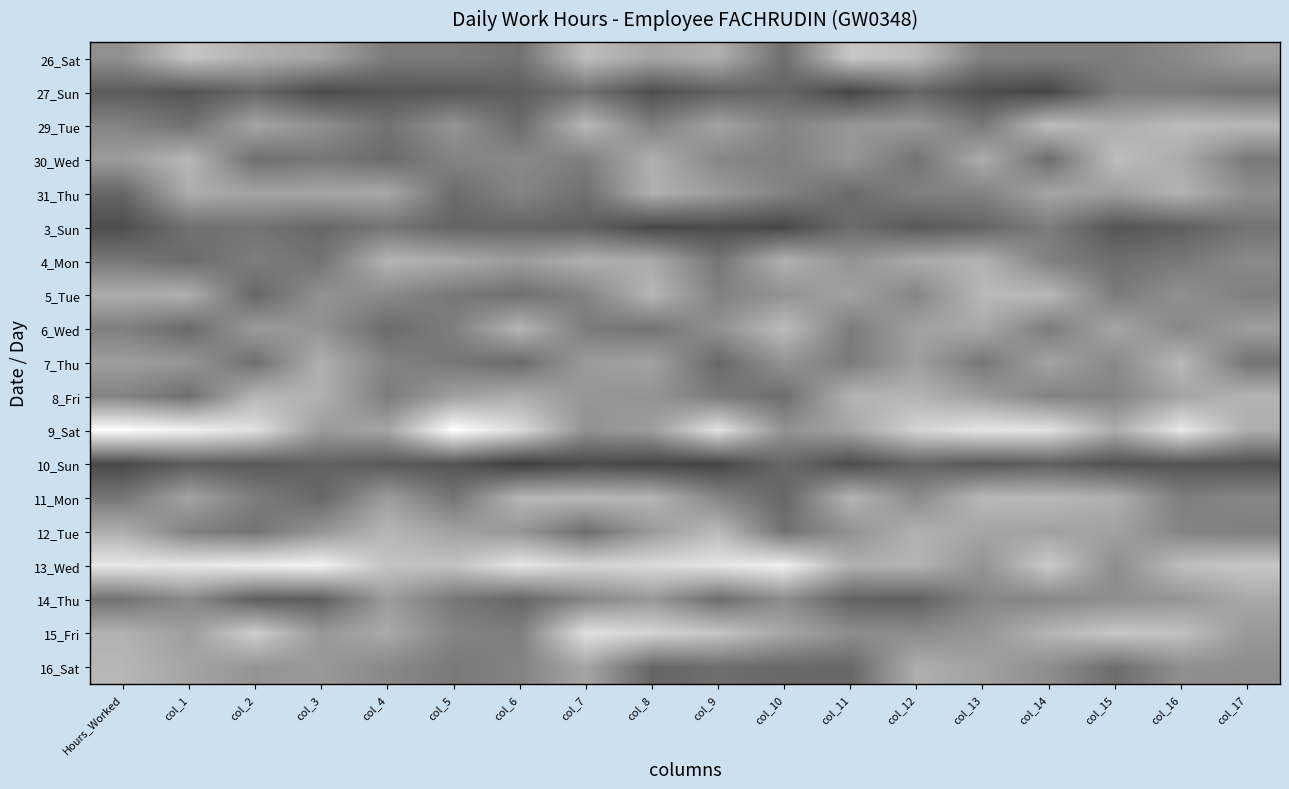

Reading left to right, list all the values displayed in this chart.

26_Sat: Hours_Worked=14.2	col_1=19.5	col_2=17.5	col_3=16.3	col_4=12.2	col_5=12.2	col_6=11.3	col_7=18.8	col_8=16.3	col_9=17.3	col_10=11.0	col_11=19.7	col_12=18.4	col_13=12.7	col_14=12.4	col_15=12.5	col_16=13.6	col_17=15.6
27_Sun: Hours_Worked=9.2	col_1=8.3	col_2=10.2	col_3=7.5	col_4=8.4	col_5=8.8	col_6=9.3	col_7=11.2	col_8=7.8	col_9=9.6	col_10=10.1	col_11=6.9	col_12=10.2	col_13=7.7	col_14=7.1	col_15=12.1	col_16=12.2	col_17=11.3
29_Tue: Hours_Worked=13.0	col_1=11.2	col_2=16.3	col_3=14.2	col_4=11.4	col_5=14.7	col_6=10.6	col_7=18.3	col_8=12.6	col_9=16.1	col_10=13.0	col_11=14.9	col_12=15.1	col_13=11.9	col_14=18.8	col_15=17.1	col_16=18.6	col_17=18.2
30_Wed: Hours_Worked=15.4	col_1=18.2	col_2=10.9	col_3=11.9	col_4=10.6	col_5=13.0	col_6=13.6	col_7=12.5	col_8=17.4	col_9=13.3	col_10=12.6	col_11=14.9	col_12=11.4	col_13=17.2	col_14=10.8	col_15=18.8	col_16=16.9	col_17=11.9
31_Thu: Hours_Worked=10.1	col_1=17.1	col_2=16.1	col_3=16.3	col_4=16.7	col_5=10.7	col_6=13.1	col_7=11.1	col_8=17.5	col_9=15.4	col_10=12.9	col_11=10.6	col_12=12.7	col_13=12.9	col_14=16.3	col_15=15.5	col_16=17.7	col_17=14.1
3_Sun: Hours_Worked=7.7	col_1=11.2	col_2=11.5	col_3=10.3	col_4=11.5	col_5=9.9	col_6=10.1	col_7=9.5	col_8=7.1	col_9=7.6	col_10=7.1	col_11=10.7	col_12=8.8	col_13=10.0	col_14=12.4	col_15=8.4	col_16=9.4	col_17=11.5
4_Mon: Hours_Worked=11.9	col_1=10.6	col_2=12.4	col_3=11.3	col_4=17.9	col_5=16.9	col_6=15.4	col_7=17.4	col_8=16.8	col_9=11.6	col_10=17.6	col_11=14.6	col_12=16.9	col_13=17.6	col_14=12.7	col_15=10.9	col_16=11.9	col_17=13.6
5_Tue: Hours_Worked=17.0	col_1=17.4	col_2=10.1	col_3=14.4	col_4=13.6	col_5=11.9	col_6=11.0	col_7=12.9	col_8=18.1	col_9=12.8	col_10=14.5	col_11=16.0	col_12=13.1	col_13=18.3	col_14=18.3	col_15=12.2	col_16=14.3	col_17=12.6
6_Wed: Hours_Worked=12.6	col_1=10.4	col_2=15.4	col_3=14.5	col_4=10.6	col_5=12.5	col_6=18.0	col_7=12.2	col_8=11.4	col_9=14.4	col_10=18.7	col_11=12.2	col_12=15.9	col_13=16.7	col_14=12.2	col_15=16.4	col_16=13.3	col_17=15.6
7_Thu: Hours_Worked=15.7	col_1=14.8	col_2=10.9	col_3=17.4	col_4=12.9	col_5=11.8	col_6=10.5	col_7=15.3	col_8=16.0	col_9=10.3	col_10=14.6	col_11=12.1	col_12=15.8	col_13=11.7	col_14=16.2	col_15=13.5	col_16=18.3	col_17=11.3
8_Fri: Hours_Worked=13.0	col_1=11.0	col_2=18.0	col_3=17.6	col_4=12.3	col_5=15.7	col_6=17.1	col_7=14.8	col_8=14.6	col_9=12.1	col_10=10.8	col_11=17.8	col_12=17.8	col_13=15.5	col_14=13.0	col_15=13.0	col_16=16.3	col_17=17.8
9_Sat: Hours_Worked=25.1	col_1=23.8	col_2=22.1	col_3=15.3	col_4=16.3	col_5=25.3	col_6=21.7	col_7=14.4	col_8=15.5	col_9=22.4	col_10=14.3	col_11=16.2	col_12=21.0	col_13=22.7	col_14=22.2	col_15=17.0	col_16=23.0	col_17=17.2
10_Sun: Hours_Worked=7.2	col_1=9.3	col_2=8.8	col_3=9.7	col_4=8.8	col_5=8.4	col_6=6.1	col_7=7.4	col_8=6.9	col_9=6.8	col_10=10.3	col_11=7.5	col_12=10.0	col_13=8.7	col_14=9.5	col_15=8.1	col_16=8.4	col_17=8.0
11_Mon: Hours_Worked=11.7	col_1=16.2	col_2=12.4	col_3=10.2	col_4=15.5	col_5=11.5	col_6=18.0	col_7=18.1	col_8=17.8	col_9=13.1	col_10=10.1	col_11=17.9	col_12=13.6	col_13=18.3	col_14=18.2	col_15=17.3	col_16=12.5	col_17=13.3
12_Tue: Hours_Worked=17.3	col_1=12.7	col_2=11.4	col_3=14.8	col_4=18.0	col_5=16.0	col_6=14.9	col_7=10.8	col_8=15.3	col_9=18.5	col_10=11.2	col_11=14.4	col_12=17.5	col_13=16.3	col_14=16.0	col_15=16.0	col_16=13.1	col_17=12.5
13_Wed: Hours_Worked=22.8	col_1=22.8	col_2=23.4	col_3=24.0	col_4=19.3	col_5=19.2	col_6=22.6	col_7=20.9	col_8=21.5	col_9=22.6	col_10=23.7	col_11=17.3	col_12=17.8	col_13=14.5	col_14=20.1	col_15=13.9	col_16=18.8	col_17=19.7
14_Thu: Hours_Worked=11.3	col_1=13.7	col_2=9.3	col_3=9.4	col_4=15.5	col_5=11.9	col_6=10.1	col_7=13.1	col_8=15.1	col_9=10.8	col_10=13.9	col_11=9.7	col_12=9.5	col_13=13.2	col_14=13.3	col_15=14.0	col_16=14.7	col_17=16.7
15_Fri: Hours_Worked=17.6	col_1=15.6	col_2=20.5	col_3=15.0	col_4=16.8	col_5=13.0	col_6=12.5	col_7=22.3	col_8=20.9	col_9=19.5	col_10=16.5	col_11=14.0	col_12=13.8	col_13=14.8	col_14=17.9	col_15=19.7	col_16=19.1	col_17=15.1
16_Sat: Hours_Worked=18.1	col_1=16.2	col_2=14.7	col_3=15.2	col_4=13.5	col_5=12.1	col_6=13.0	col_7=16.4	col_8=10.1	col_9=10.9	col_10=10.3	col_11=10.3	col_12=17.2	col_13=15.9	col_14=14.0	col_15=10.8	col_16=14.1	col_17=14.0